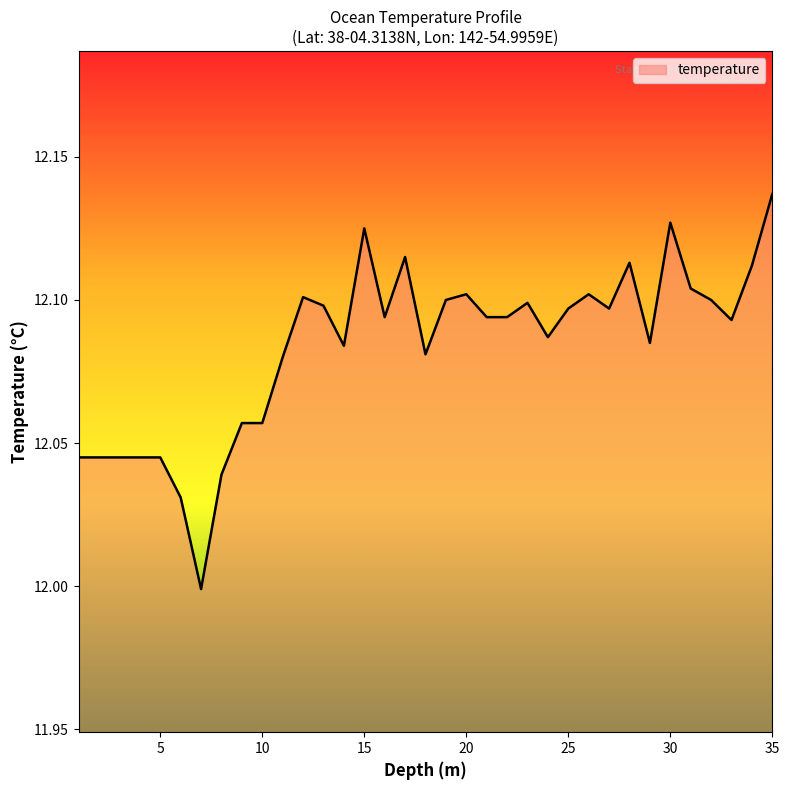

Which label corresponds to the largest value in the chart?

35